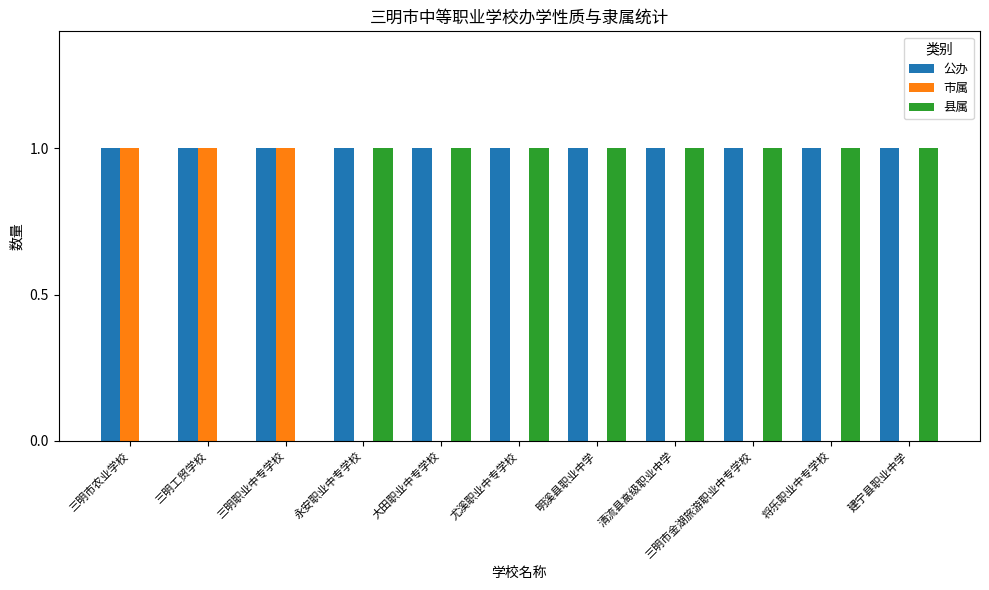

What is the sum of all 县属 values?

8